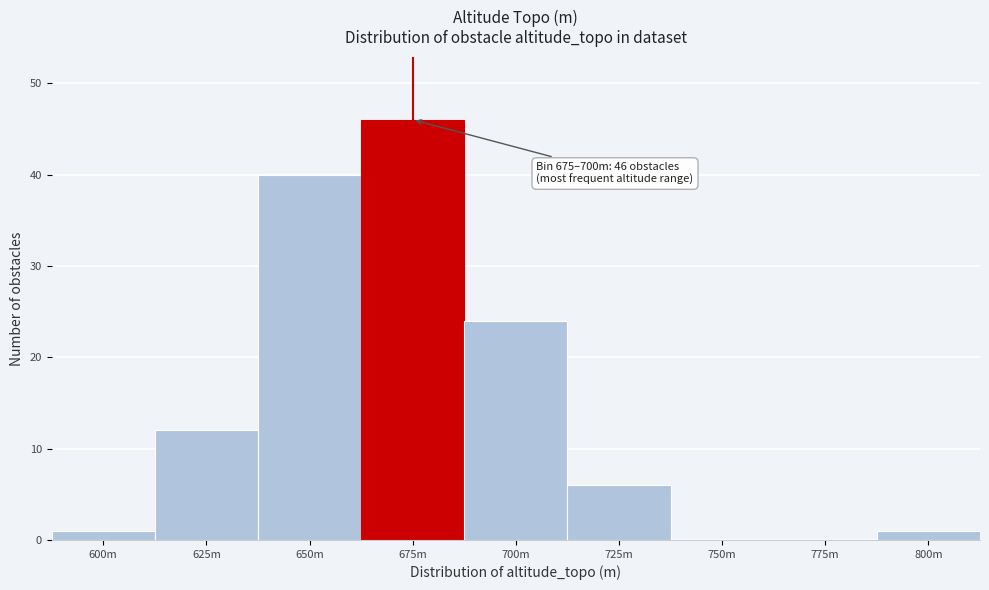

Is it true that the value at 725m is 6?

True